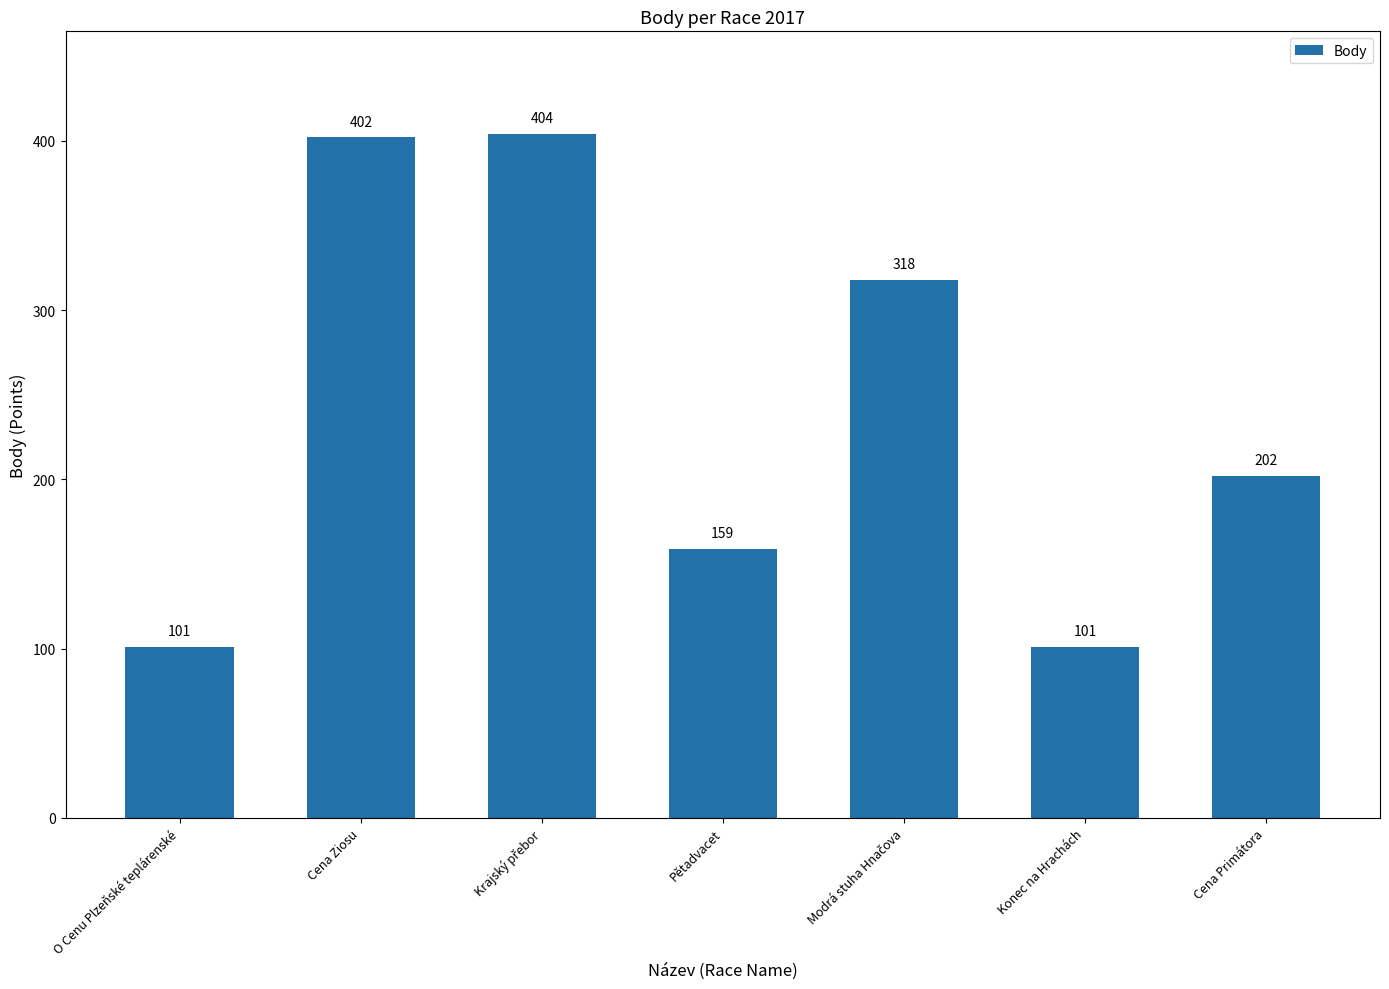

Is it true that the value at Pětadvacet is 159?

True